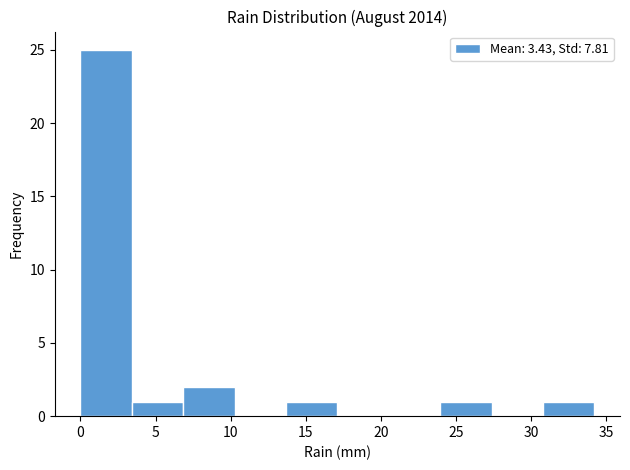

What is the height of the bar covering 24.0 to 27.5 on the x-axis? Neither the bar edges nor the heights are printed on the chart, so give them approximately, as read against the axes.

1